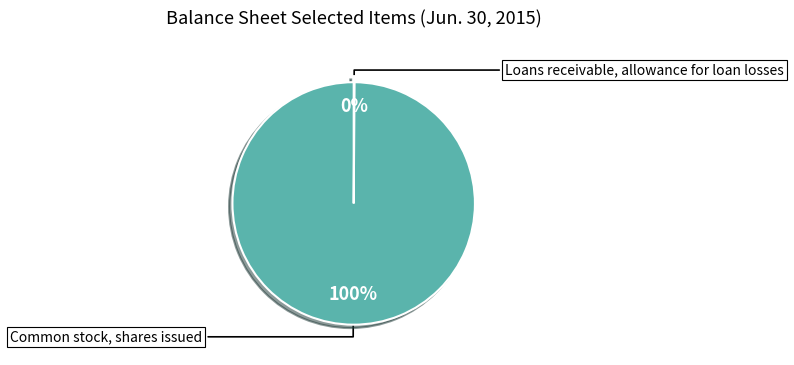

What percentage is the Common stock, shares issued slice, to the nearest percent?

100%